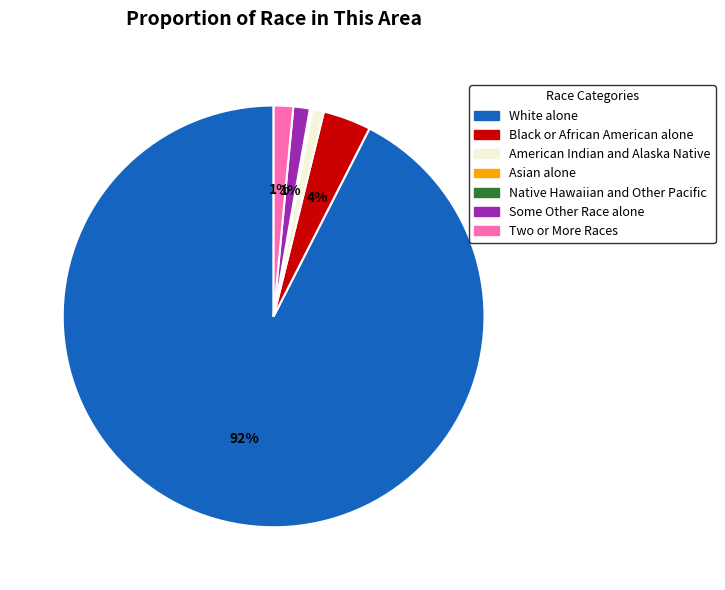

To the nearest percent, what is the combined percentage of Some Other Race alone and White alone?

94%